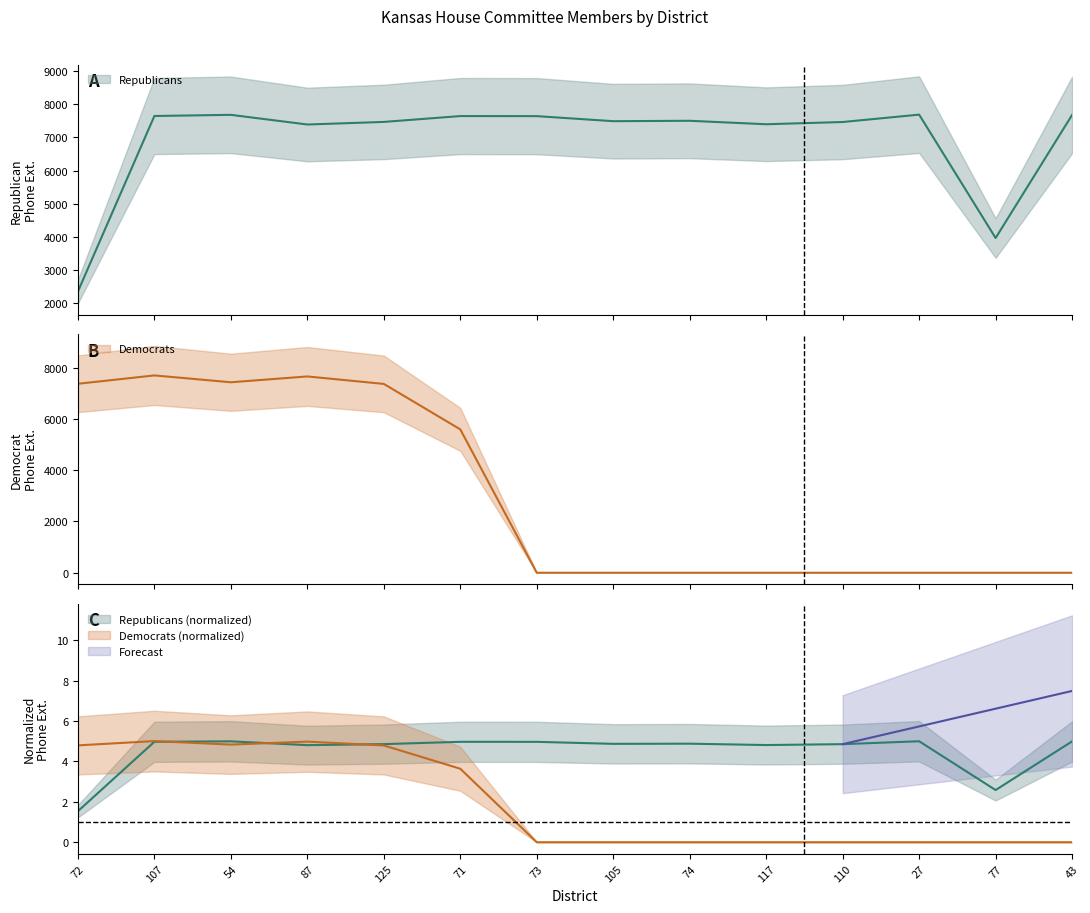

True or false: Democrats has more than 0 points higher than both neighbors.

True